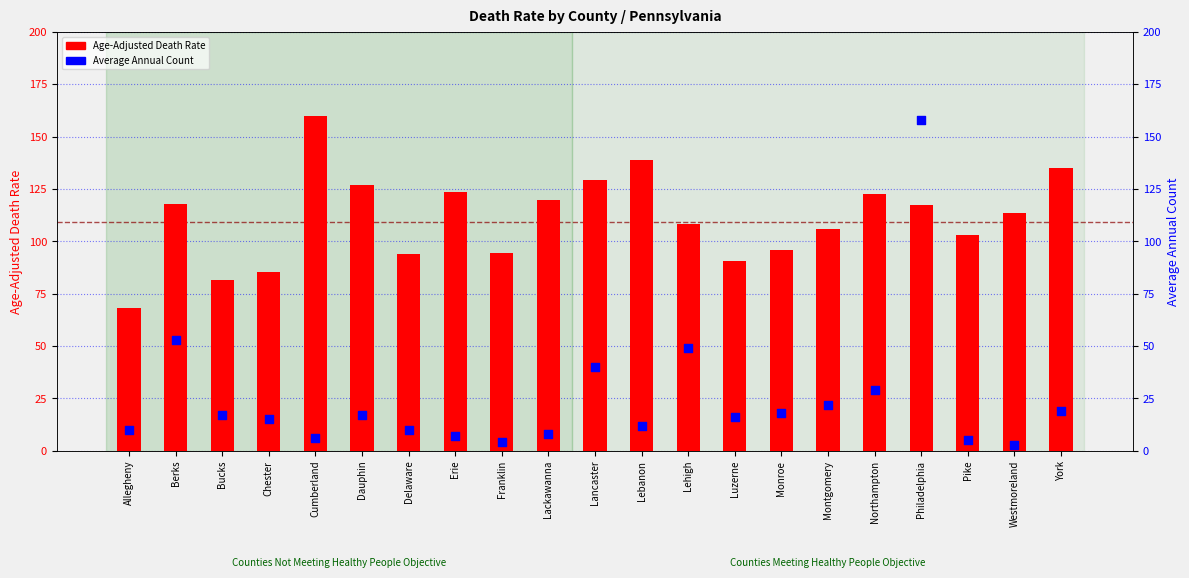

Which series has the largest total across all categories?

Age-Adjusted Death Rate